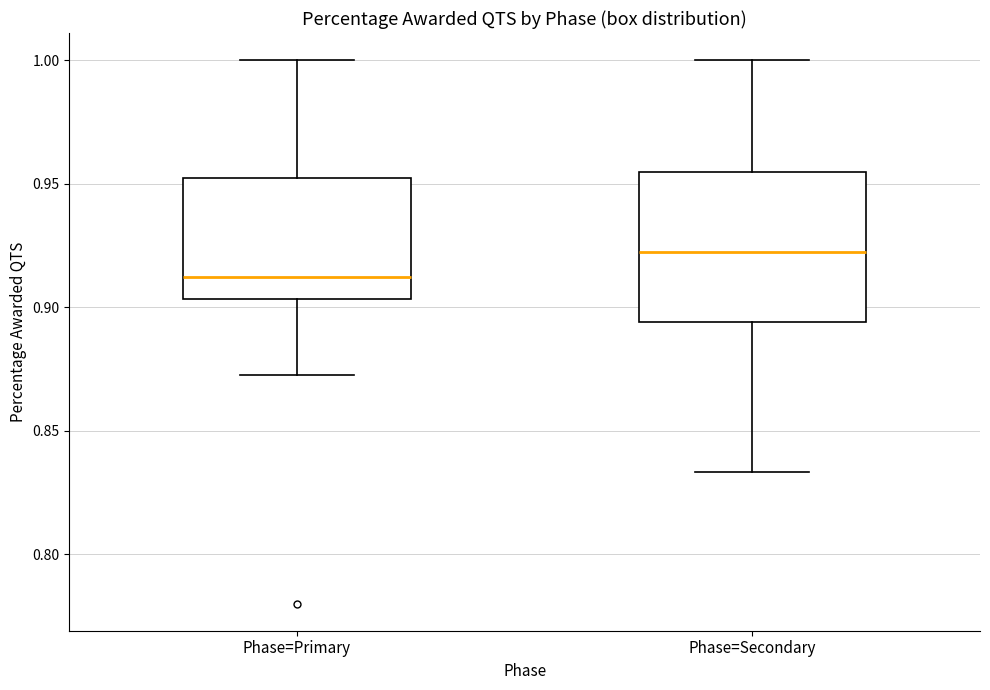

Reading left to right, read every box against the y-axis: the position of its median line, the range the box covers, and the ends of its whiskers. The values are not printed on the chart, so give them approximately, as read against the axis.

Phase=Primary: median 0.910, box 0.905 to 0.950, whiskers 0.870 to 1.000
Phase=Secondary: median 0.920, box 0.895 to 0.955, whiskers 0.835 to 1.000